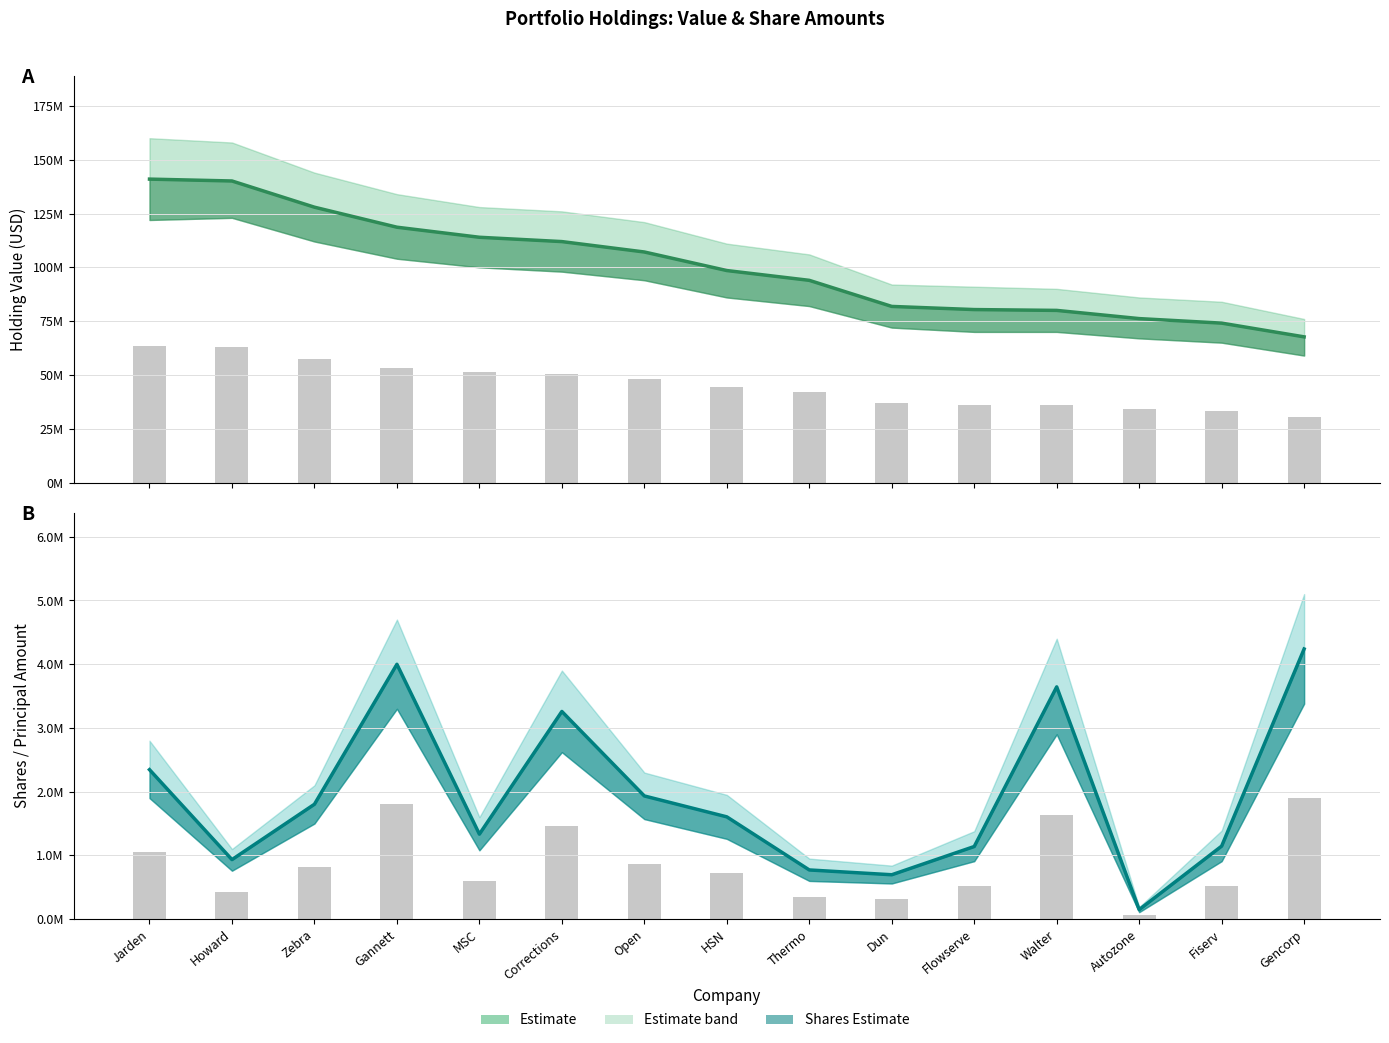

What position from the left is HSN?

8